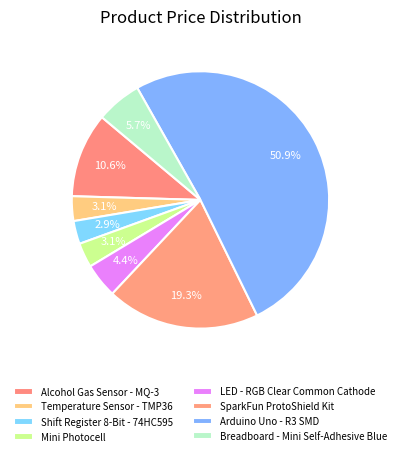

How many segments does this pie chart have?

8